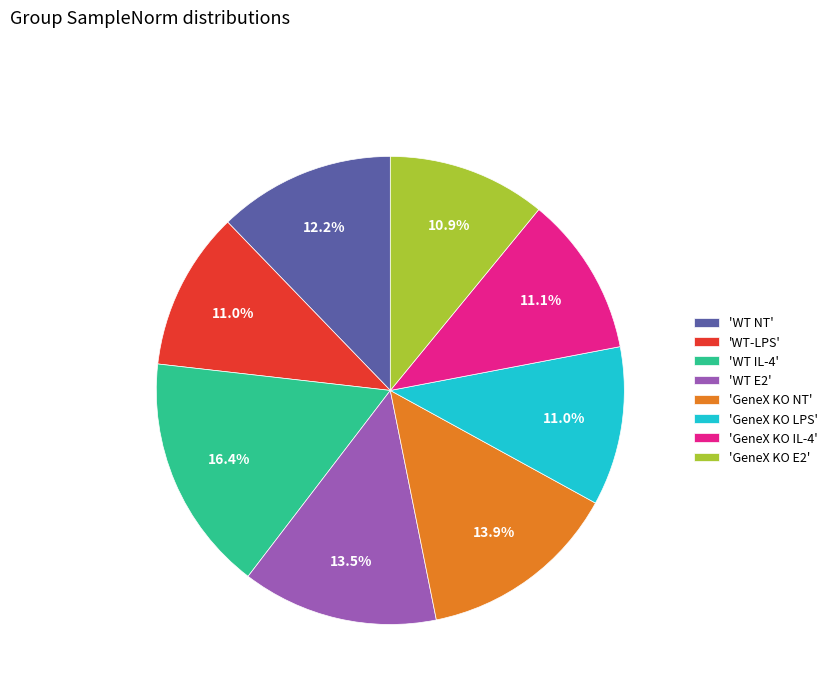

Approximately how many times larger is the value at 'WT NT' compared to 'GeneX KO NT'?

0.9